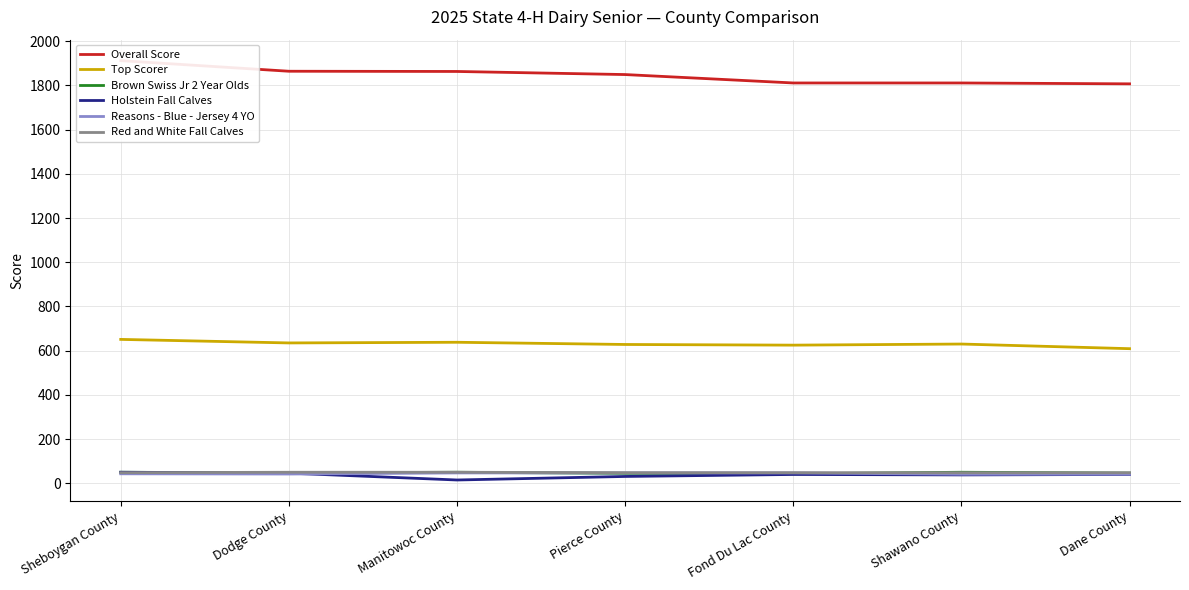

At which label does Overall Score first exceed 1849?

Sheboygan County